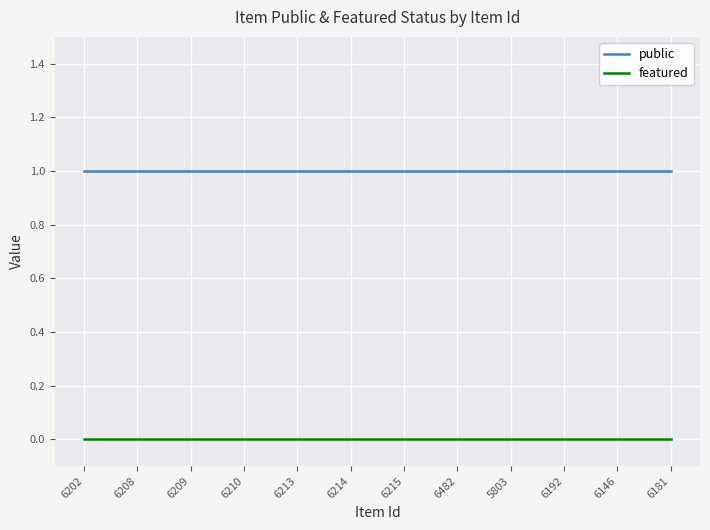

What are all the series names shown in the legend?

public, featured